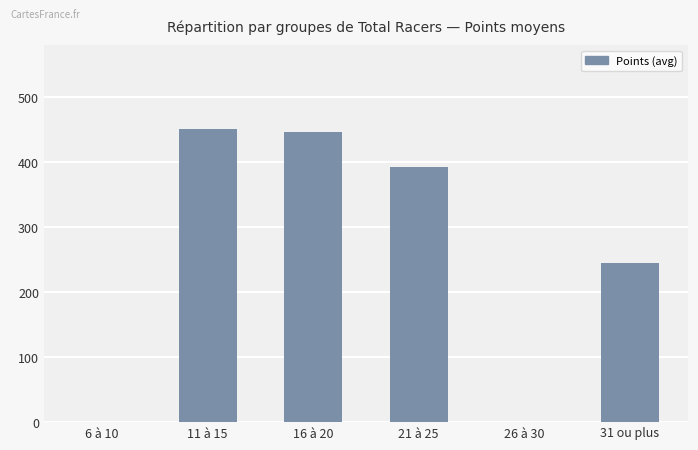

What is the sum of all values?

1536.3